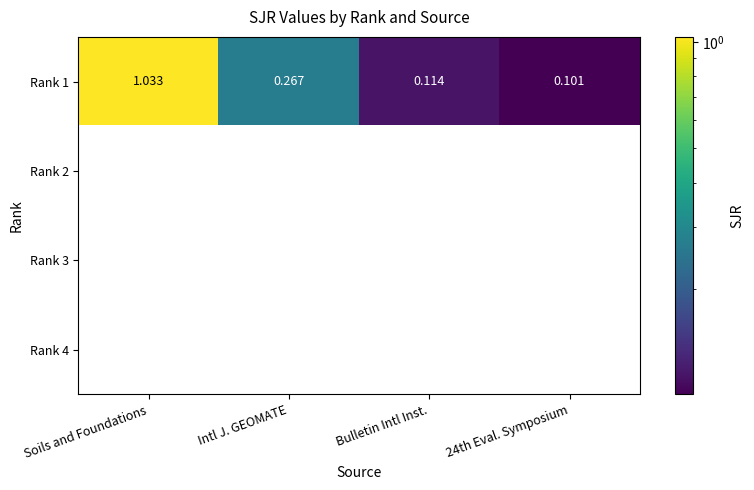

At which category does the chart reach its peak across all series?

Soils and Foundations